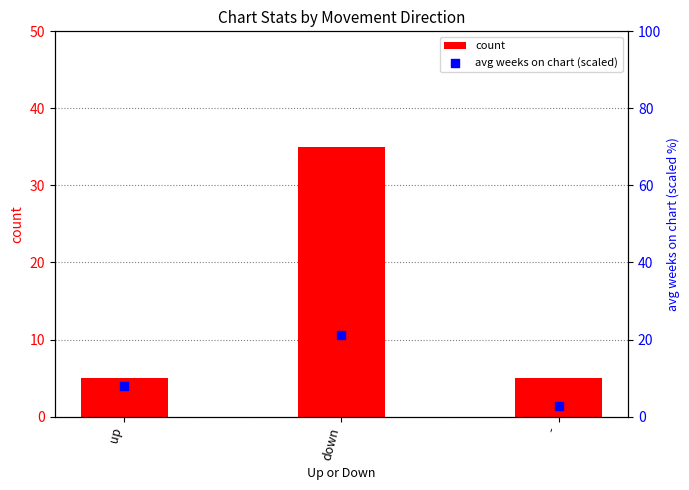

Which series has the largest Y range (max minus min)?

count